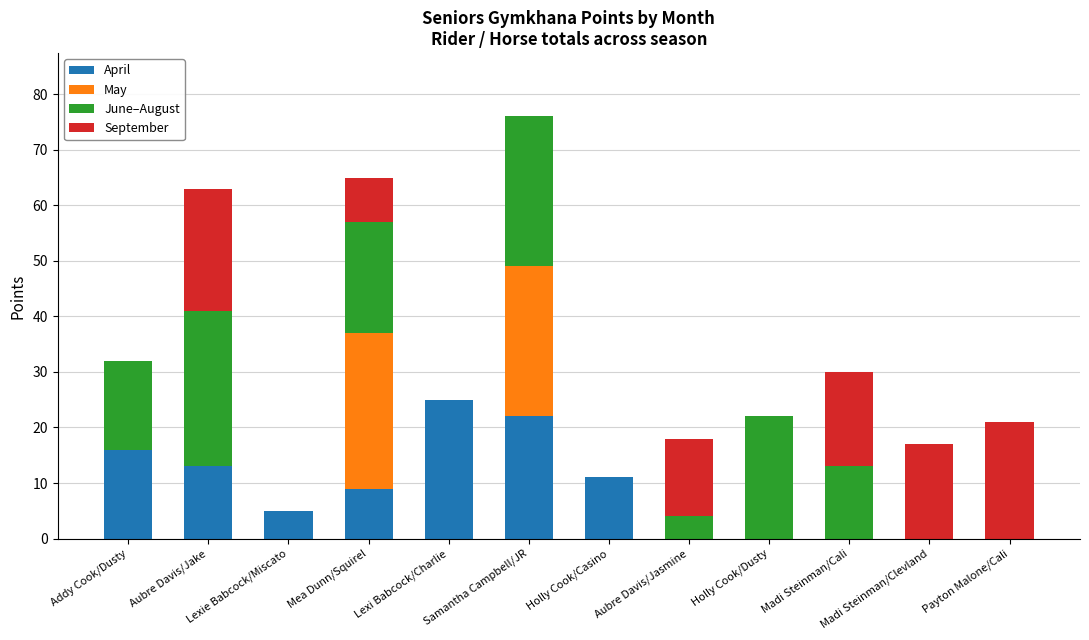

How many distinct data groups are displayed?

4